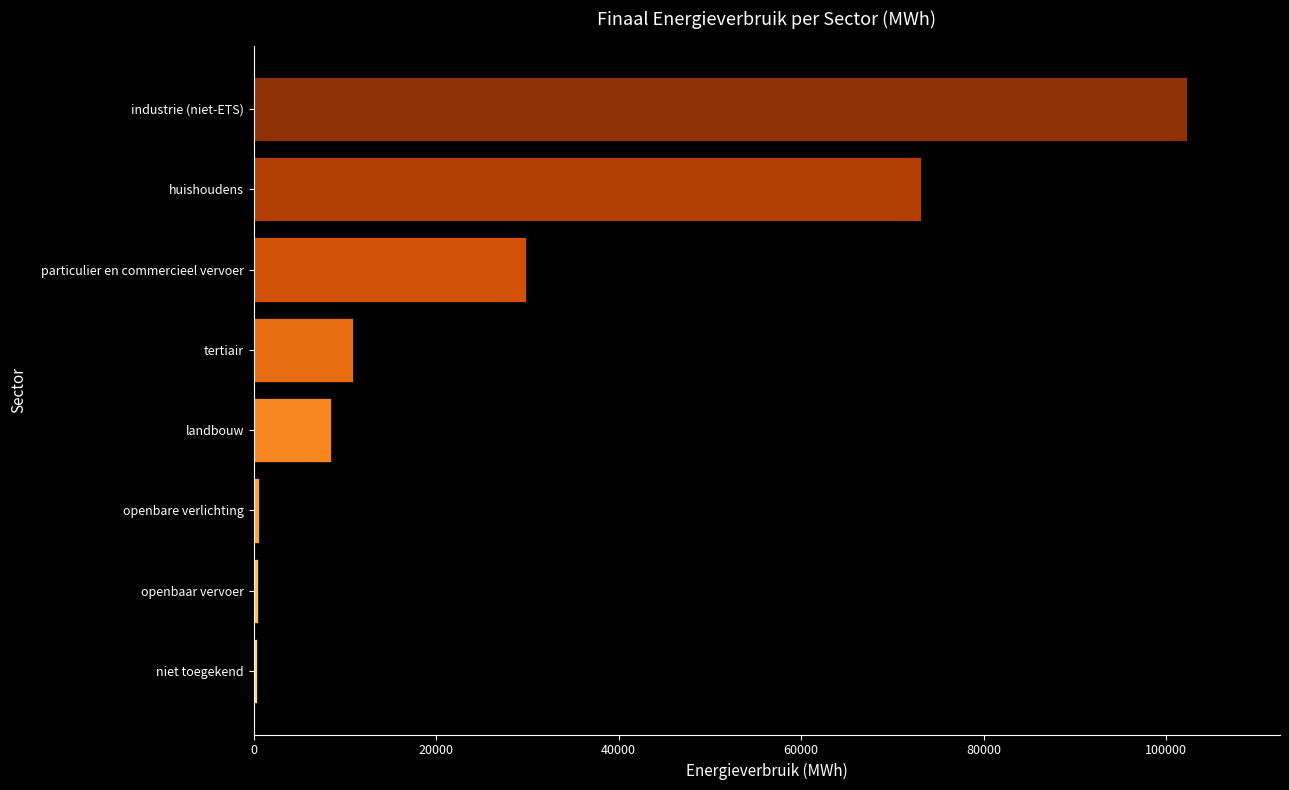

Count the number of categories in the chart.

8